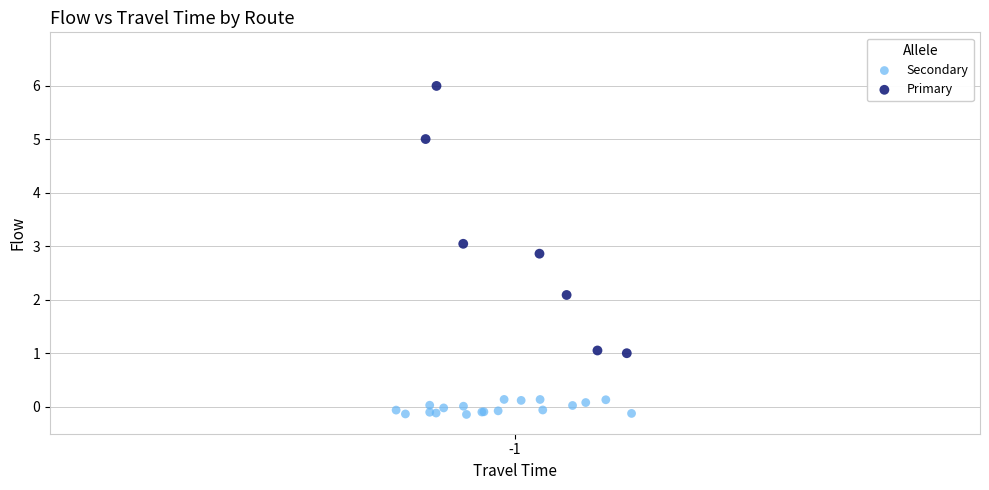

Which series reaches the maximum Y coordinate?

Primary